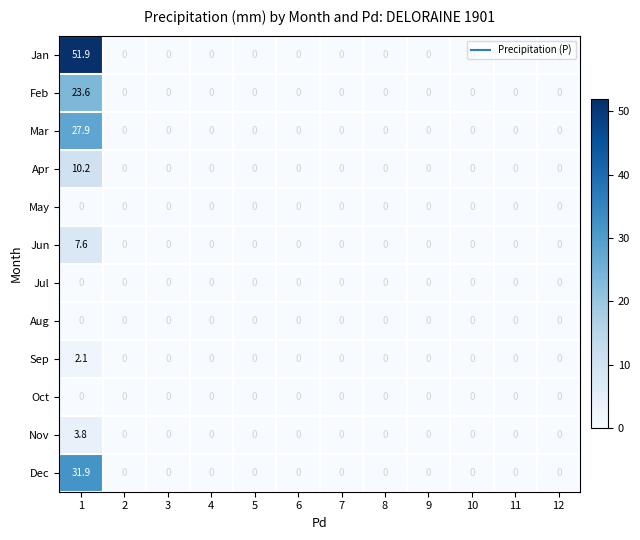

Between 1 and 4, which series saw the biggest shift?

Jan